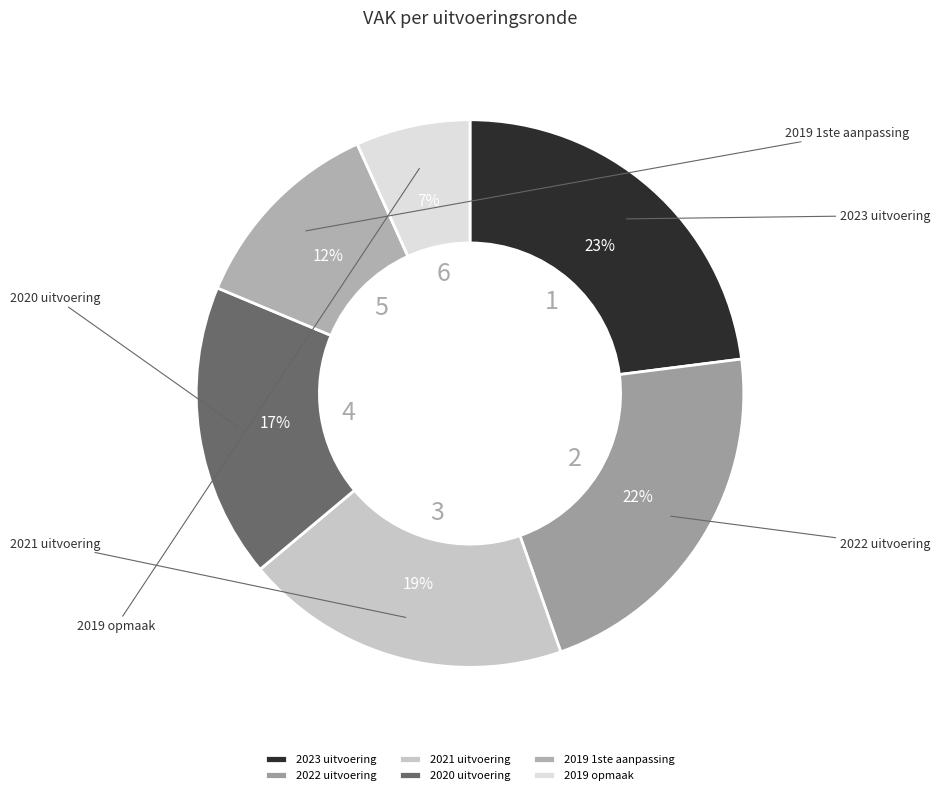

What is the largest slice in the pie chart?

2023 uitvoering